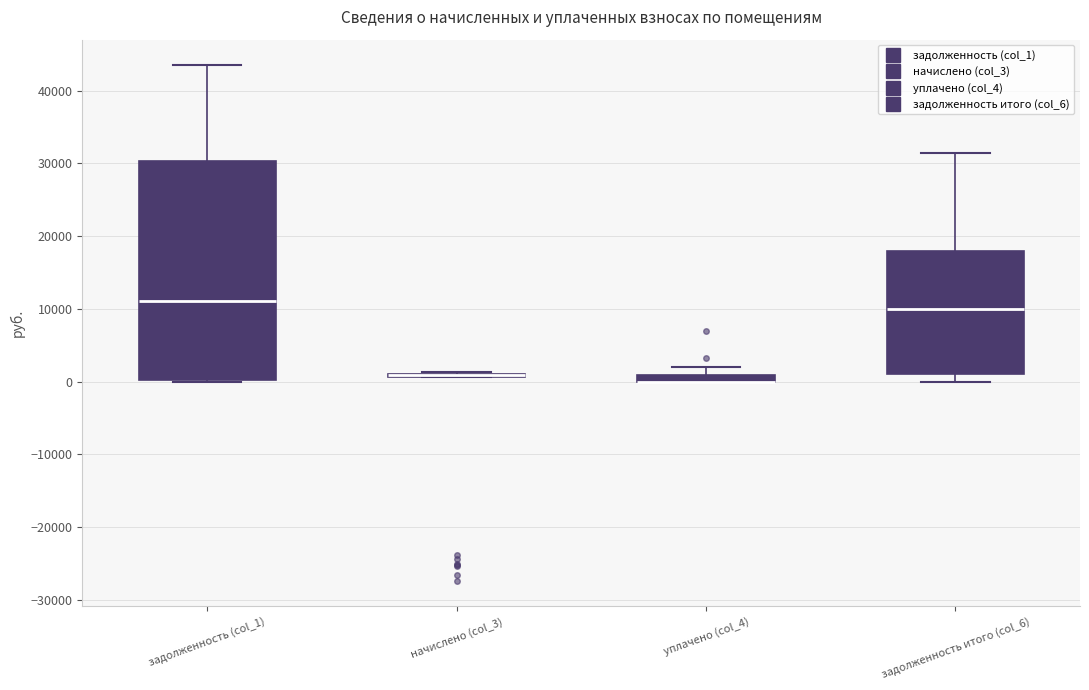

Which box is the tallest, from its lower edge to its upper edge?

задолженность (col_1)